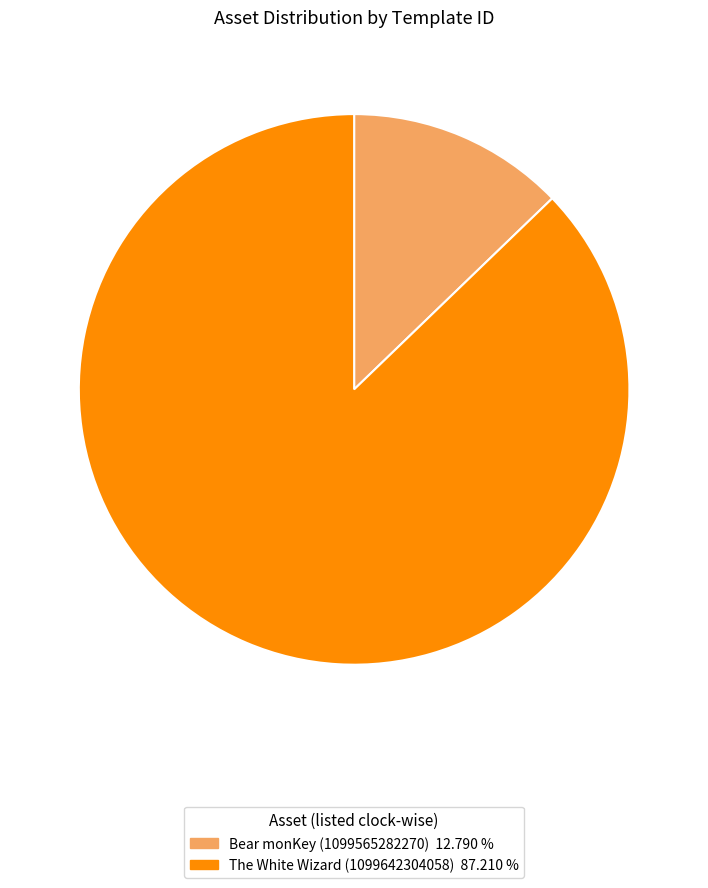

Combined, do Bear monKey (1099565282270) and The White Wizard (1099642304058) account for over 50%?

Yes